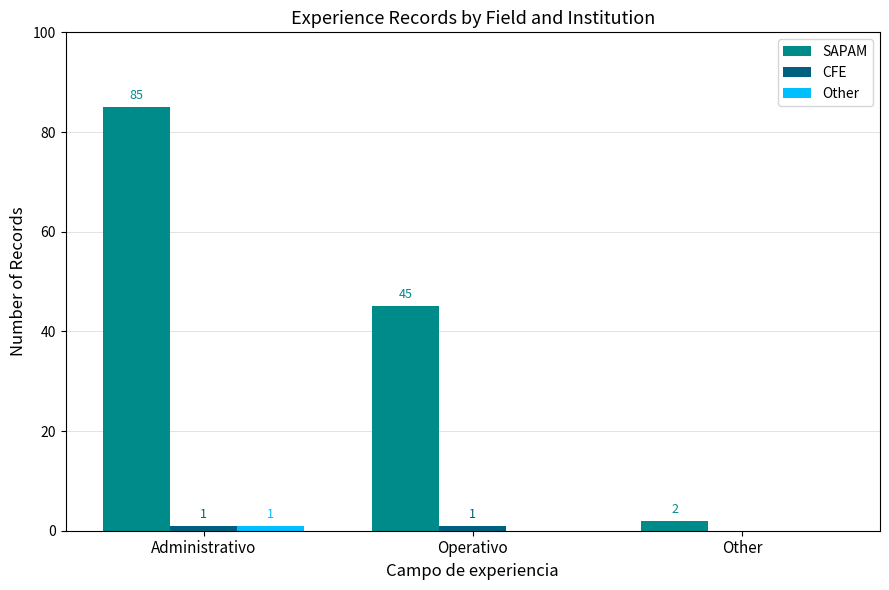

Does the chart contain stacked bars?

No